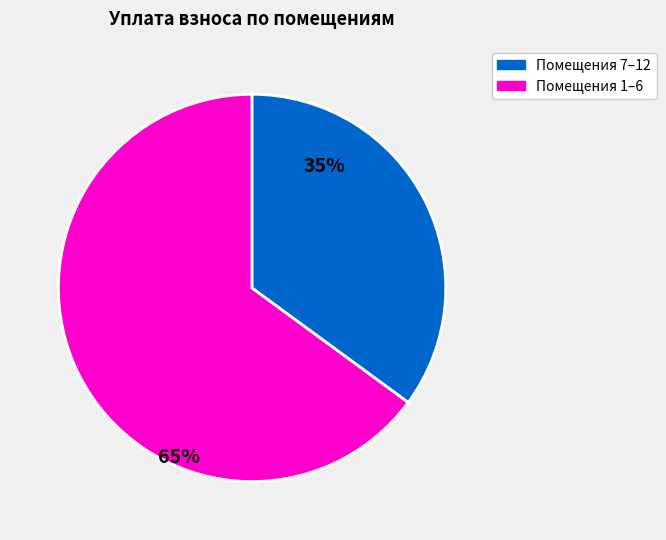

How many slices are in this pie chart?

2